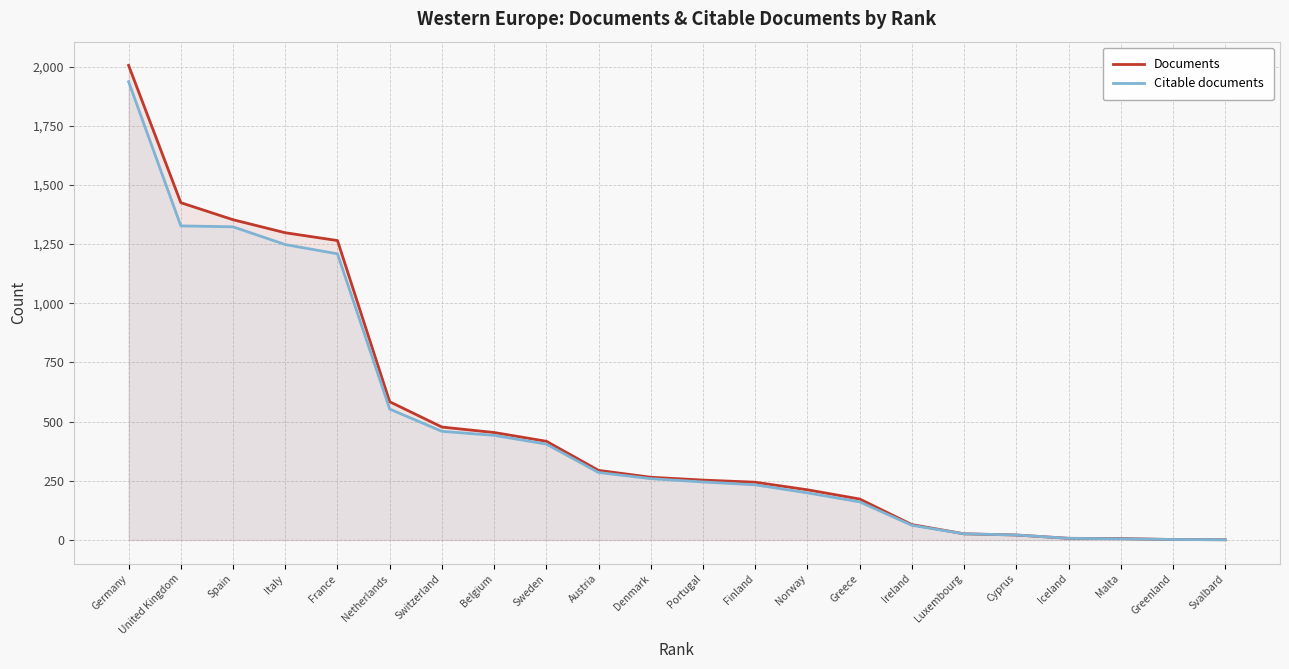

Does the chart have visible grid lines?

Yes